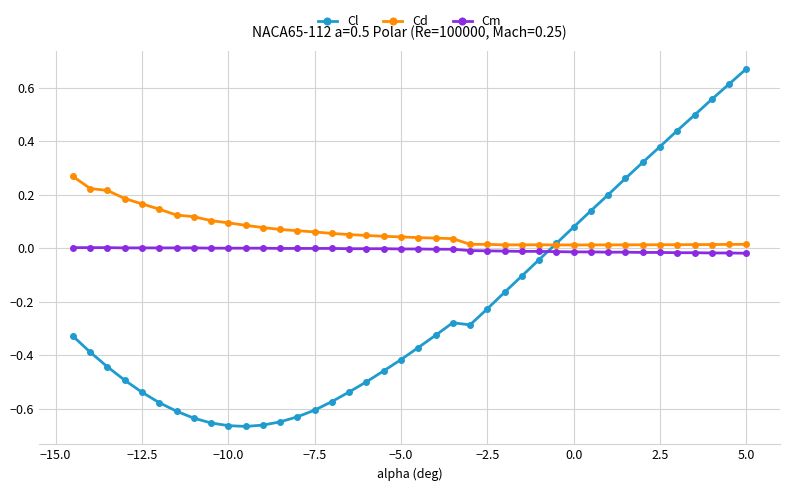

Rank the series by their average value, from lowest to highest.

Cl, Cm, Cd